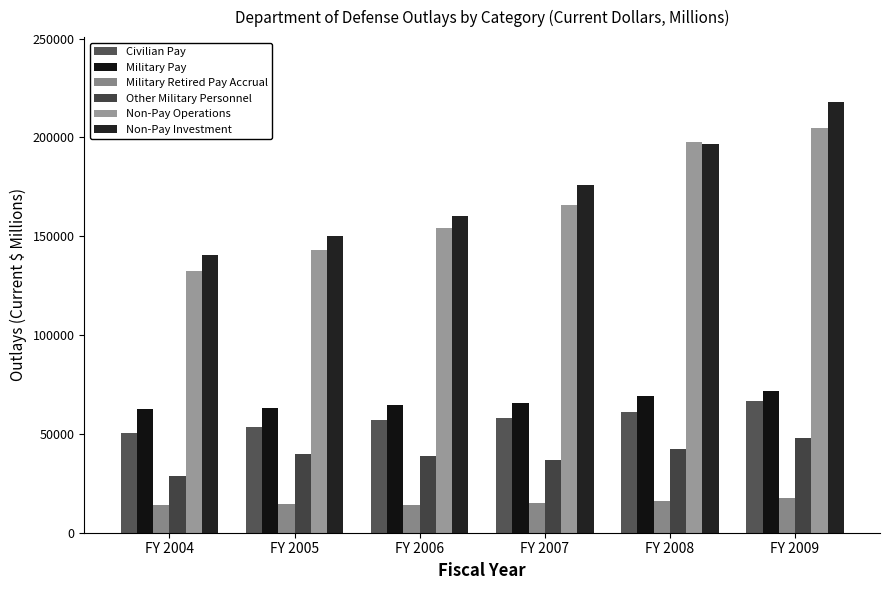

What is the total value across all series at FY 2007?

517859